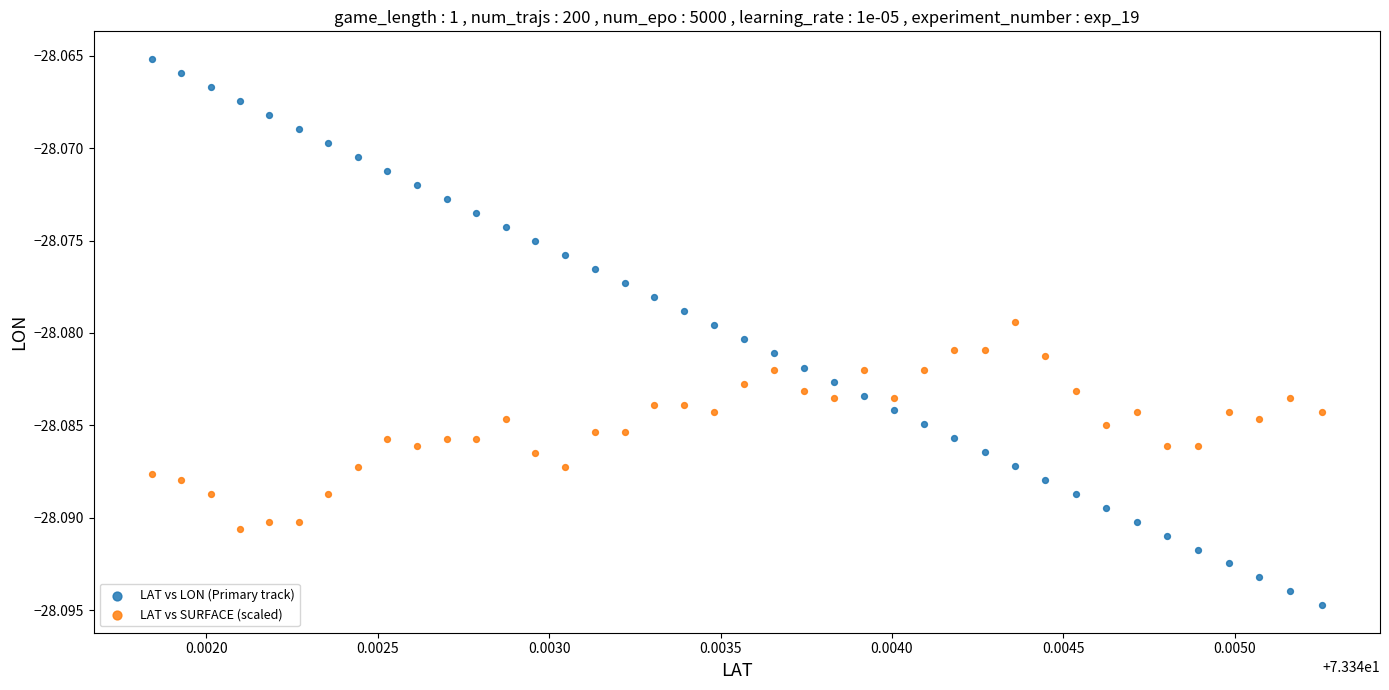

Which series contains the highest Y value?

LAT vs LON (Primary track)